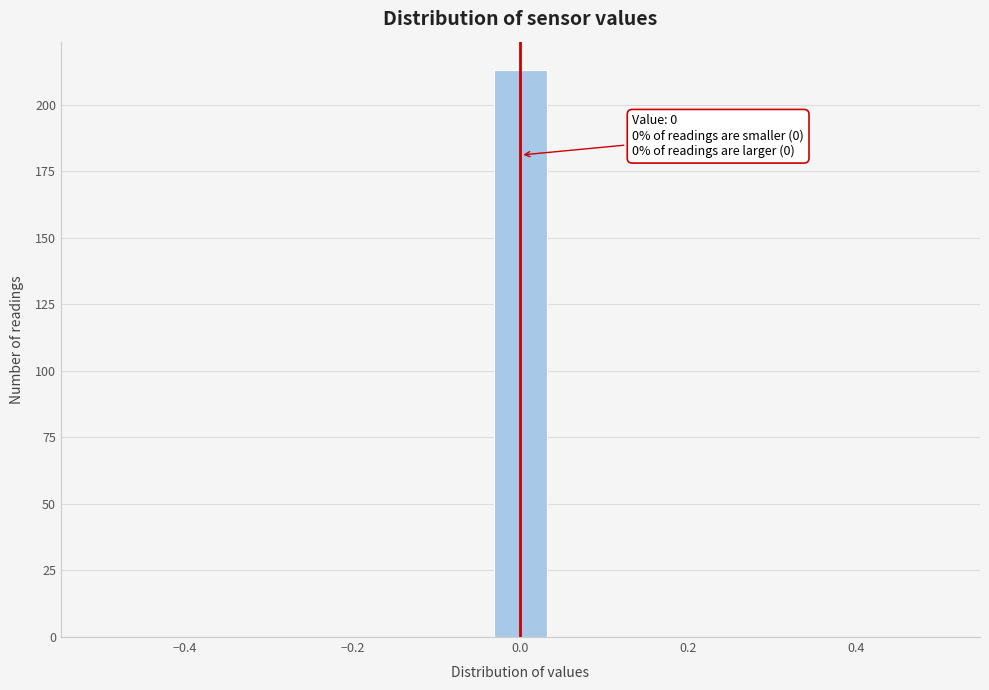

Around what value on the x-axis is the tallest bar? Give the approximate position of its centre, as read against the axis.

0.00